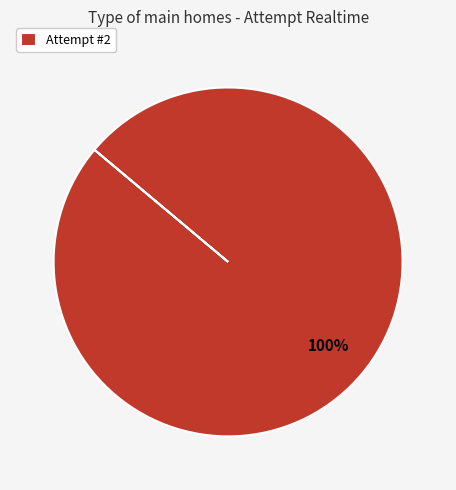

The Attempt #2 slice represents 100% of the pie. True or false?

True